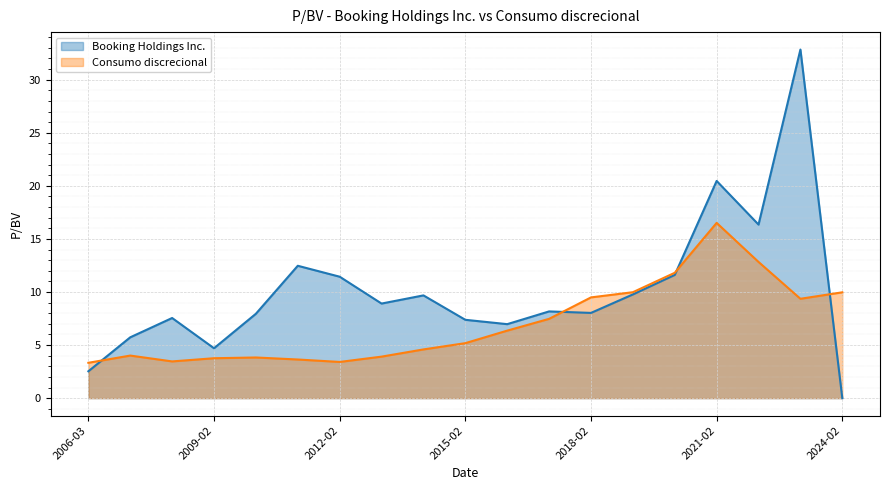

How many data points does each series have?

19